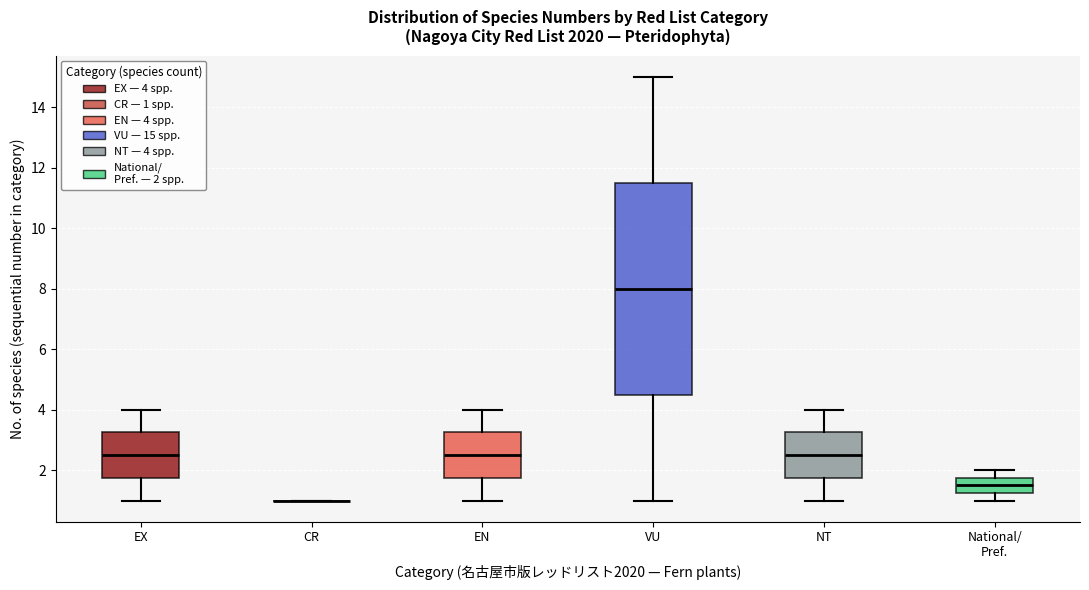

Which box is the tallest, from its lower edge to its upper edge?

VU